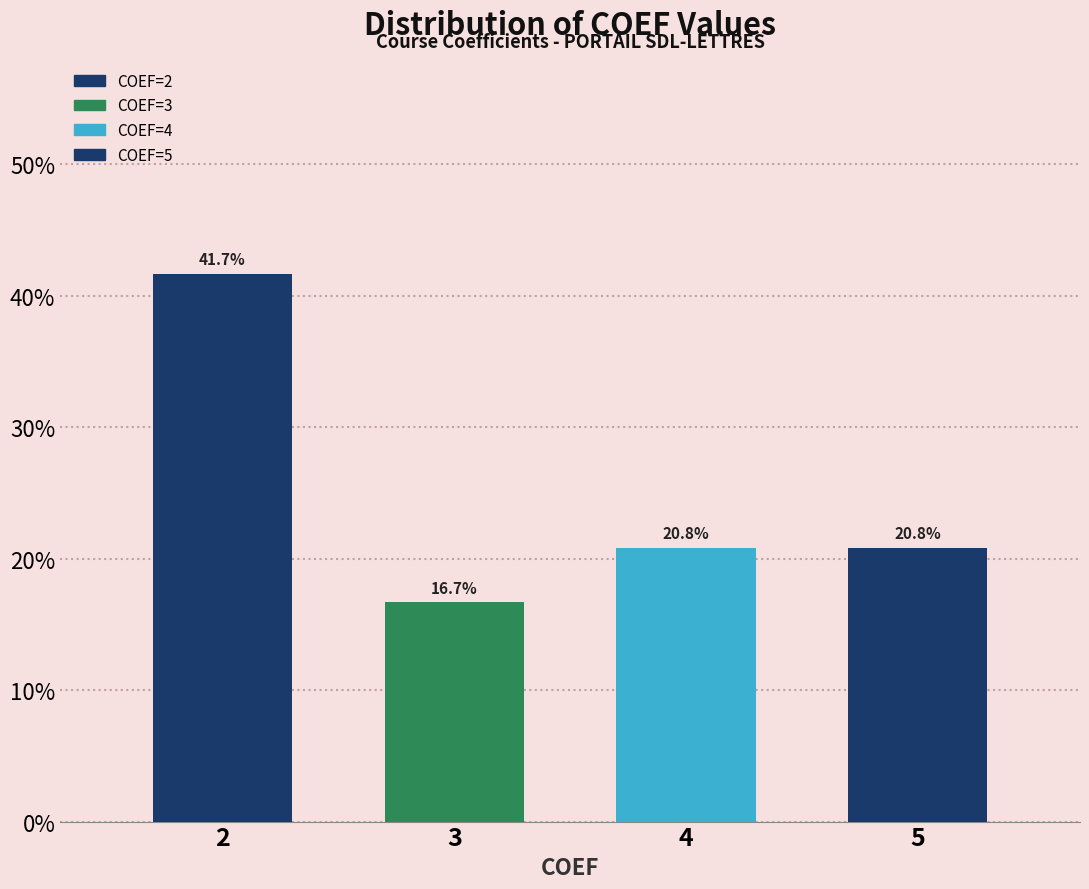

Reading left to right, transcribe all the data shown in this chart.

41.7	16.7	20.8	20.8